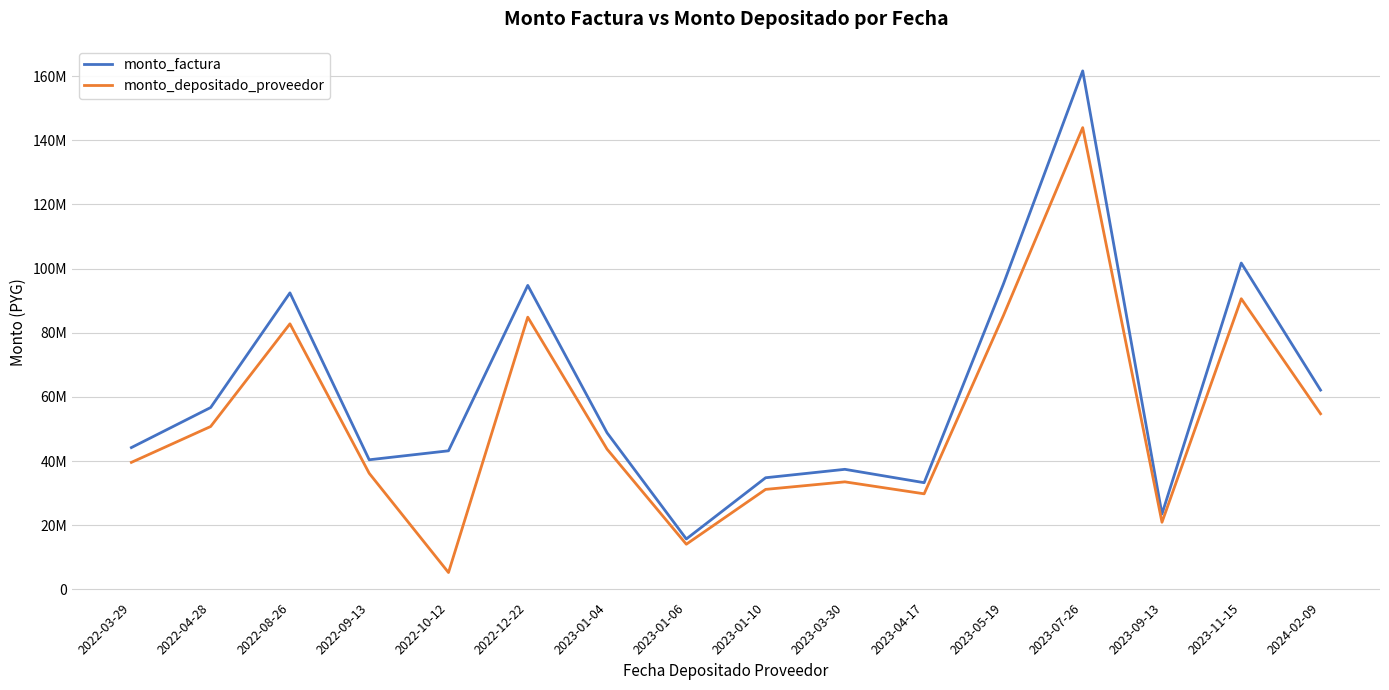

True or false: monto_depositado_proveedor and monto_factura cross at least once.

False